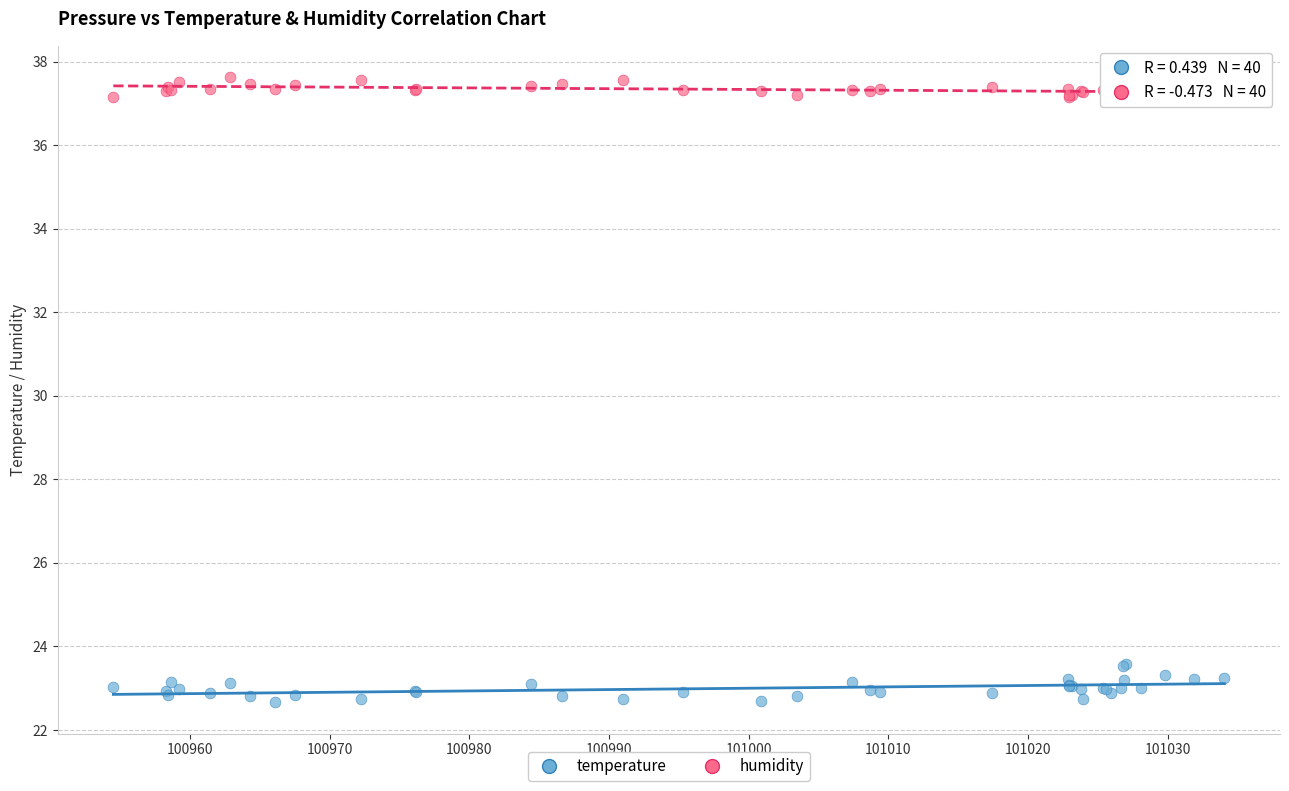

Which series contains the lowest Y value?

temperature